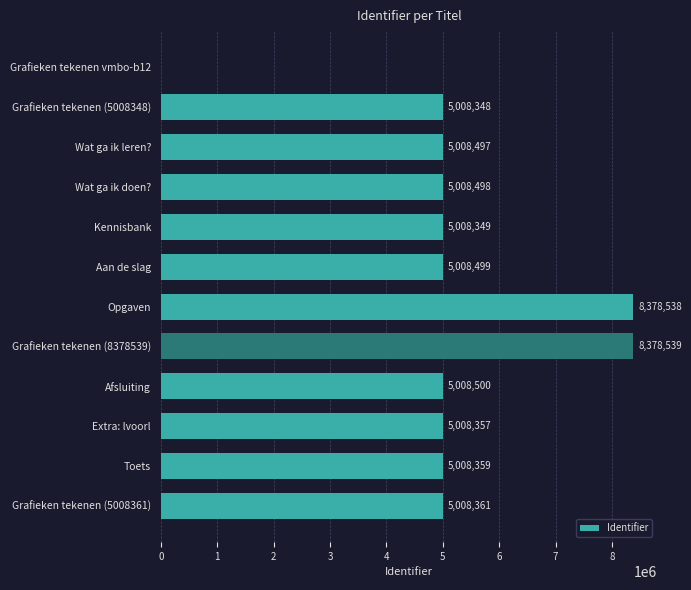

Reading bottom to top, what are all the values shown in this chart?

Grafieken tekenen (5008361)=5008361	Toets=5008359	Extra: lvoorl=5008357	Afsluiting=5008500	Grafieken tekenen (8378539)=8378539	Opgaven=8378538	Aan de slag=5008499	Kennisbank=5008349	Wat ga ik doen?=5008498	Wat ga ik leren?=5008497	Grafieken tekenen (5008348)=5008348	Grafieken tekenen vmbo-b12=0